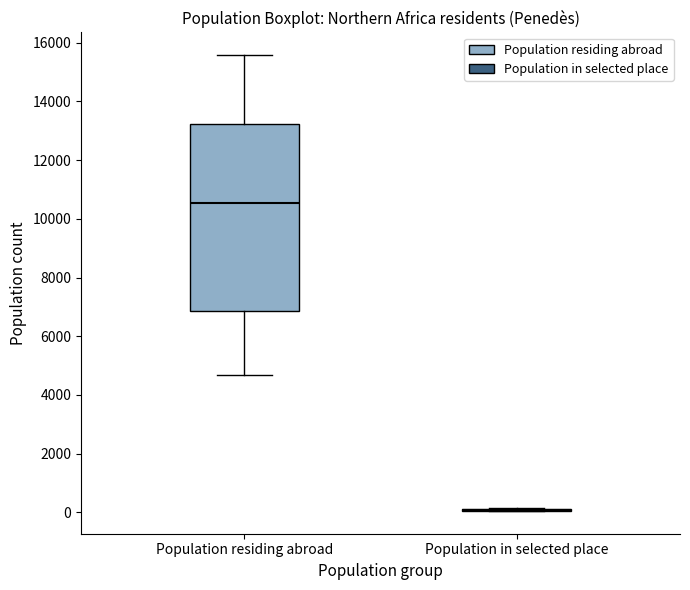

Reading left to right, transcribe this box plot: for each box, give where its median line is, the range the box spans, and where its two whiskers end, as read against the y-axis. The values are not printed on the chart, so give them approximately, as read against the axis.

Population residing abroad: median 10600, box 6800 to 13200, whiskers 4600 to 15600
Population in selected place: box collapsed to a line at 0, whiskers 0 to 200